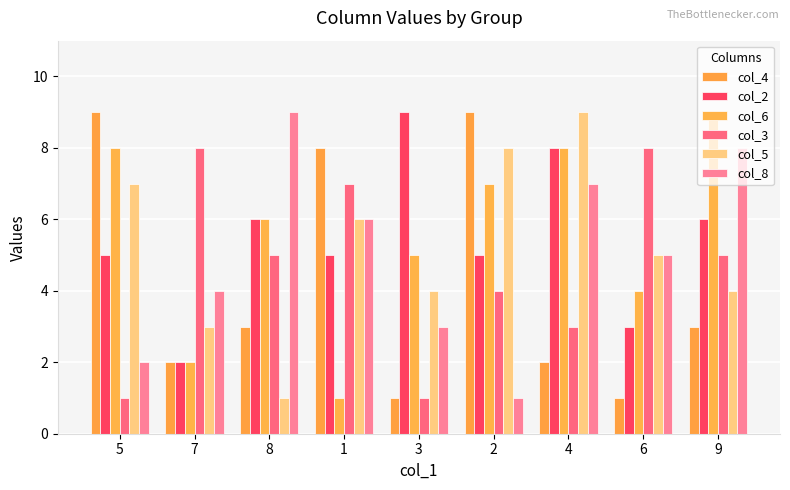

Which series has the largest range (max minus min)?

col_4